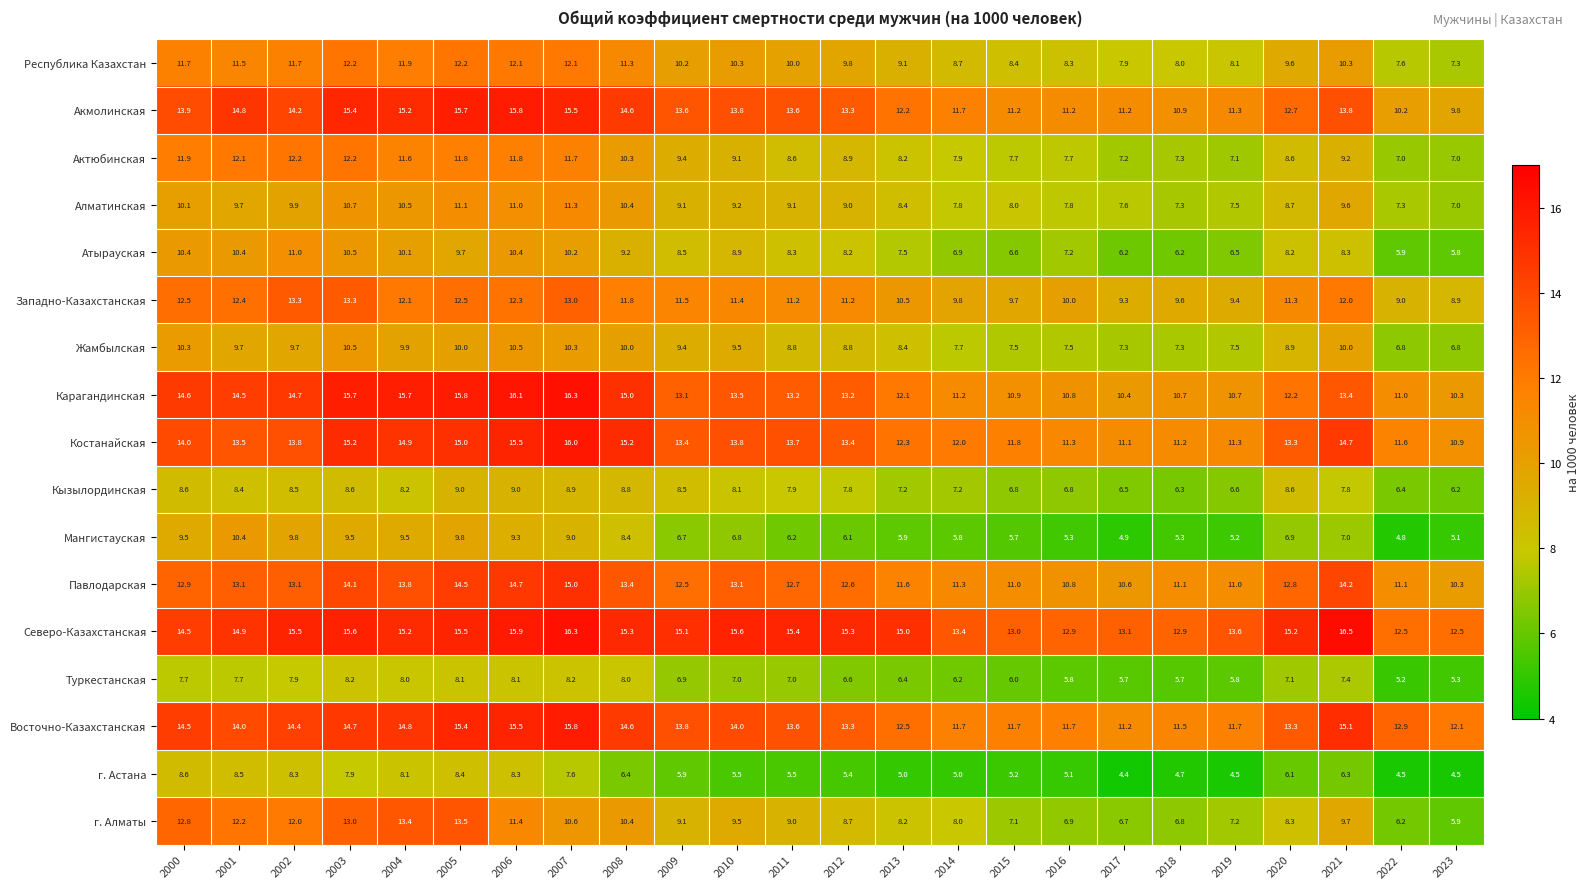

Which series has the largest total across all categories?

Северо-Казахстанская